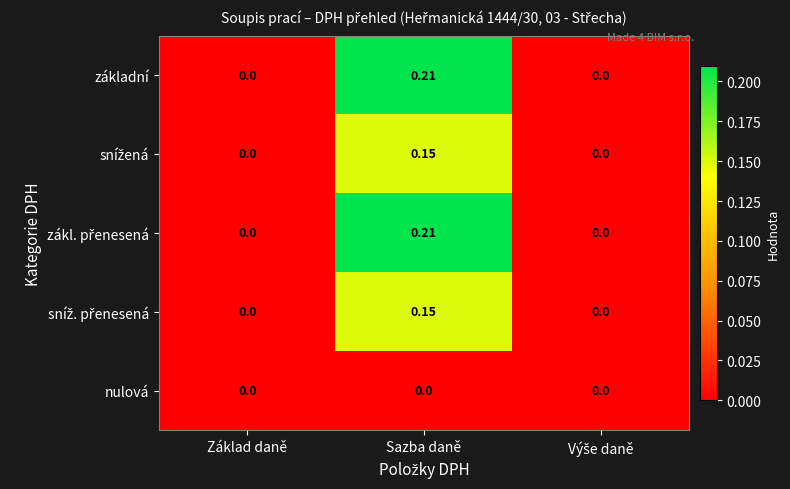

Which label corresponds to the largest value in the chart?

Sazba daně